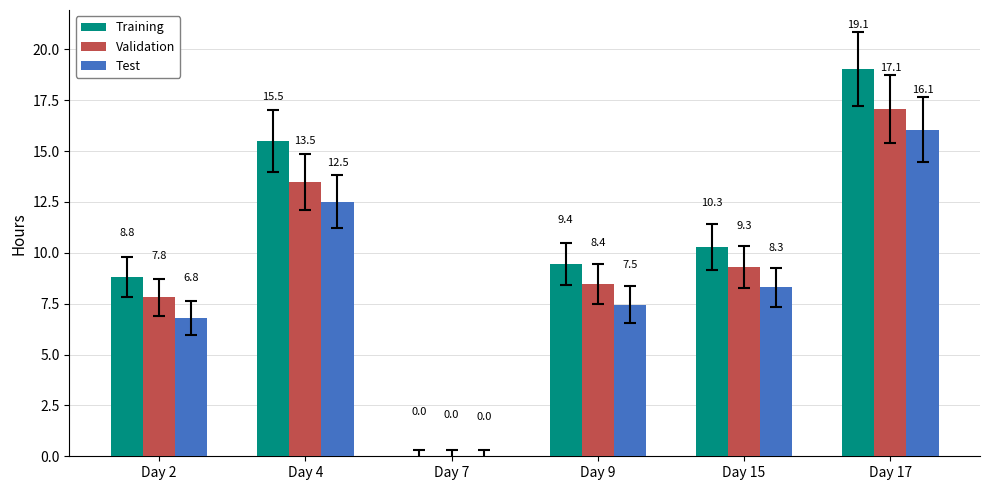

Which series changed the most between Day 7 and Day 17?

Training